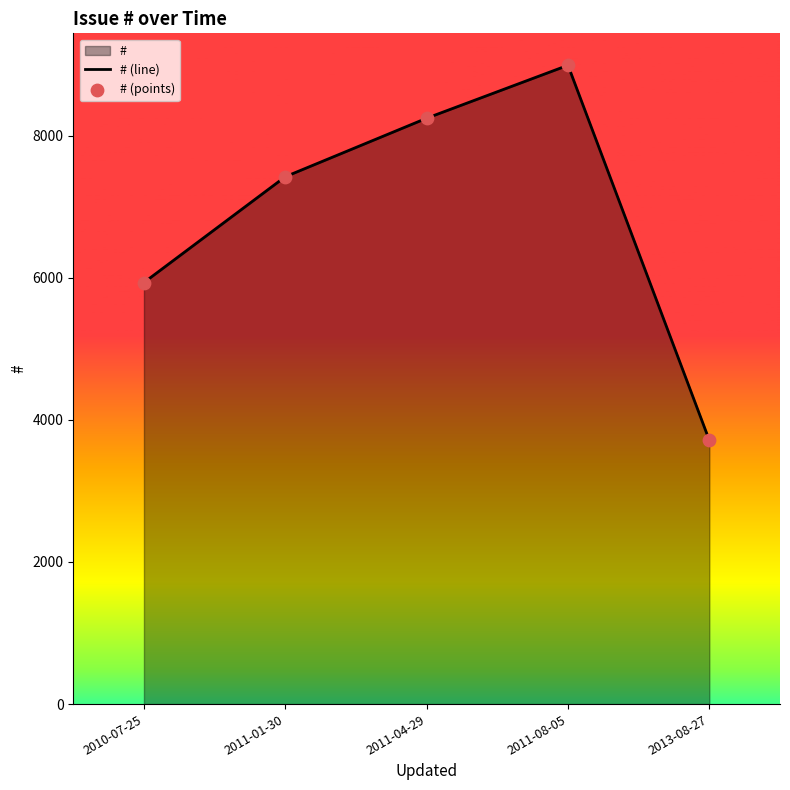

What is the difference between the second highest and minimum values?

4532